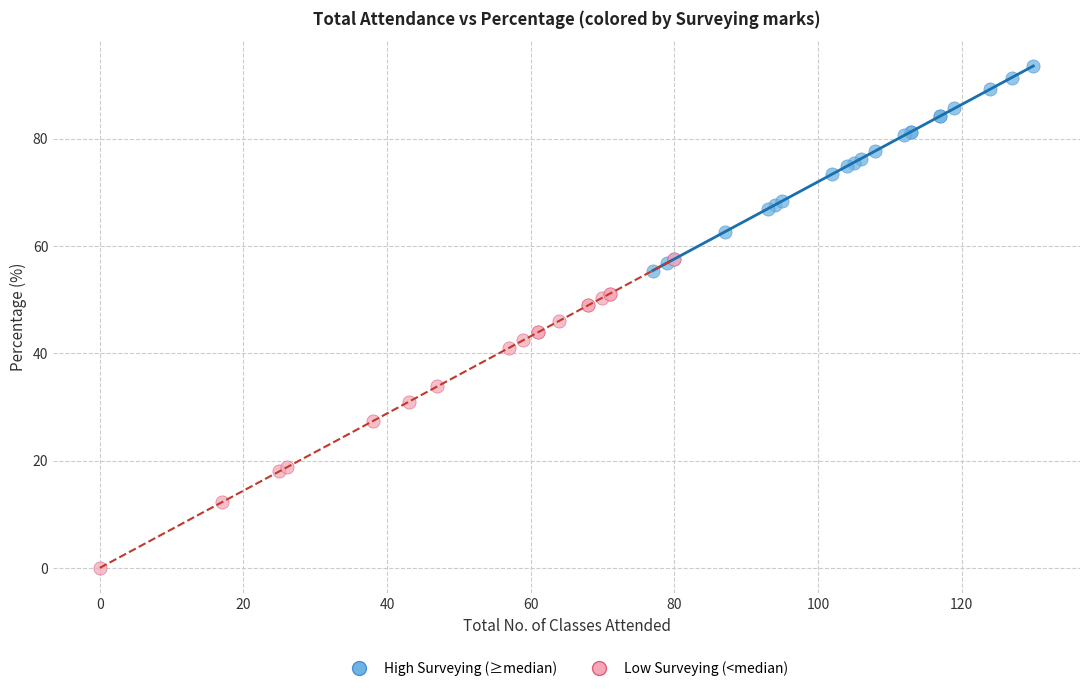

Which series contains the highest Y value?

High Surveying (≥median)